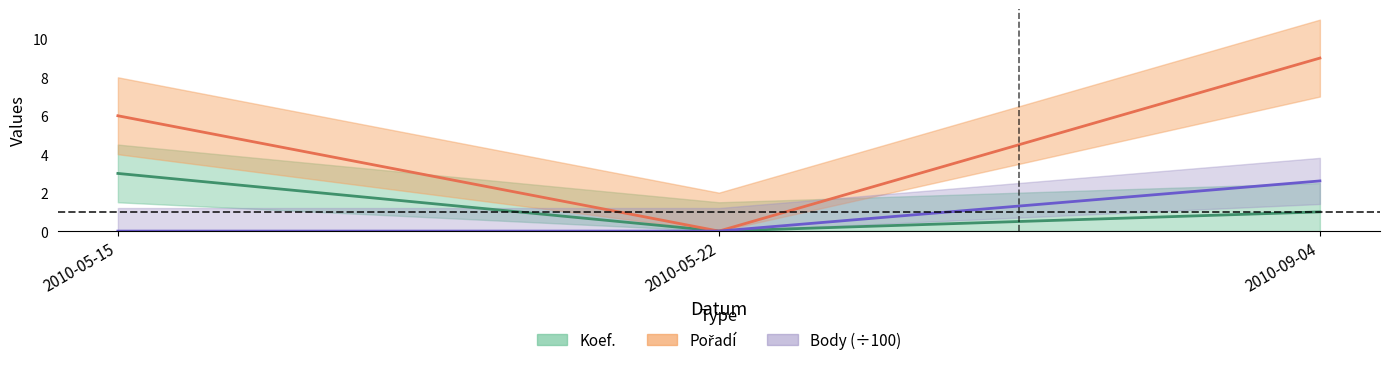

Between 2010-09-04 and 2010-05-15, which is larger?

2010-05-15